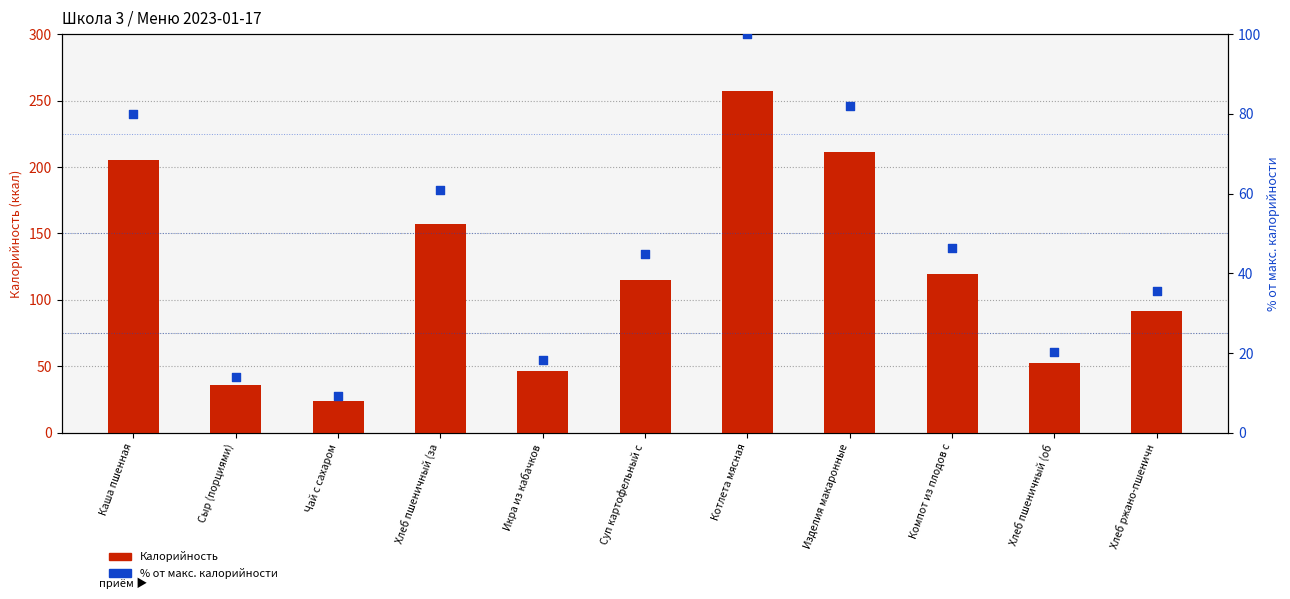

Which series contains the lowest Y value?

% от макс. калорийности